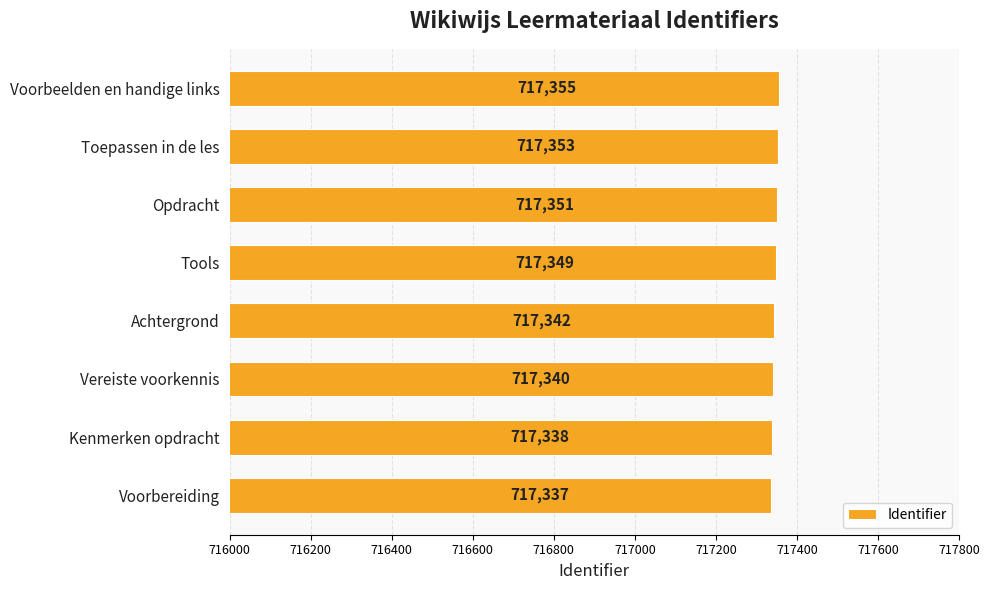

Reading bottom to top, transcribe all the data shown in this chart.

717337	717338	717340	717342	717349	717351	717353	717355